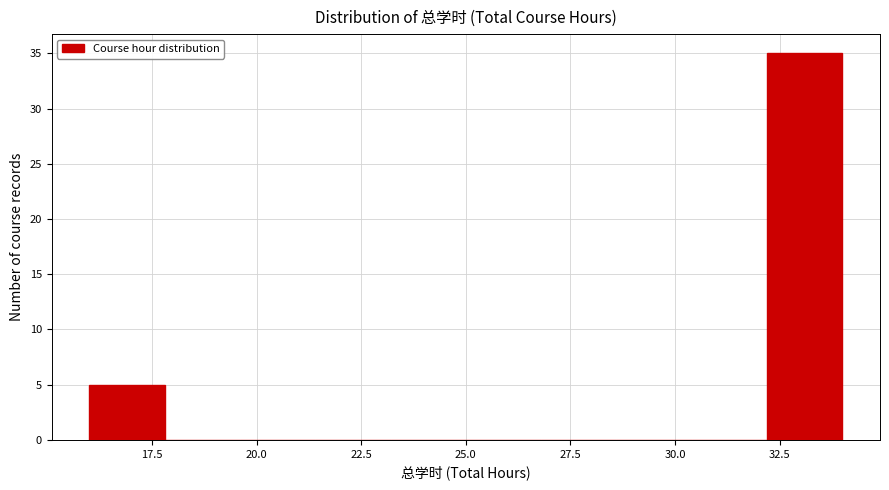

Read against the x-axis, roughly where is the centre of the tallest bar?

33.0